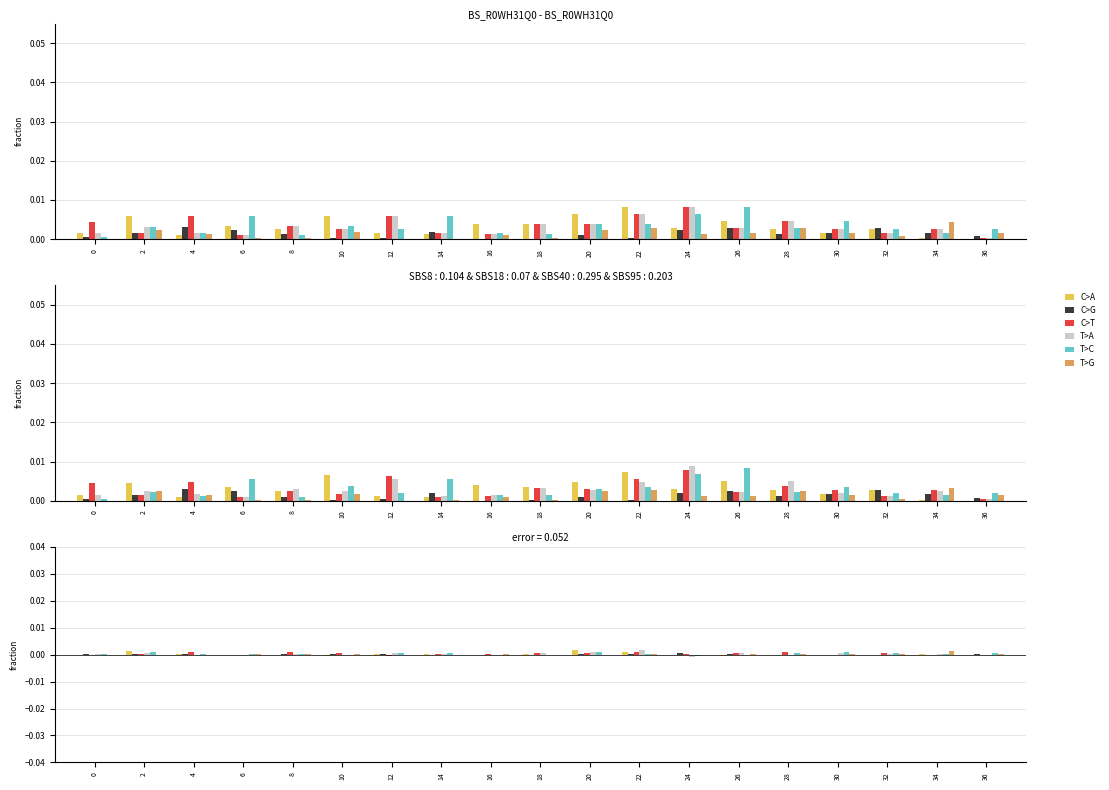

How many series are shown in this chart?

6